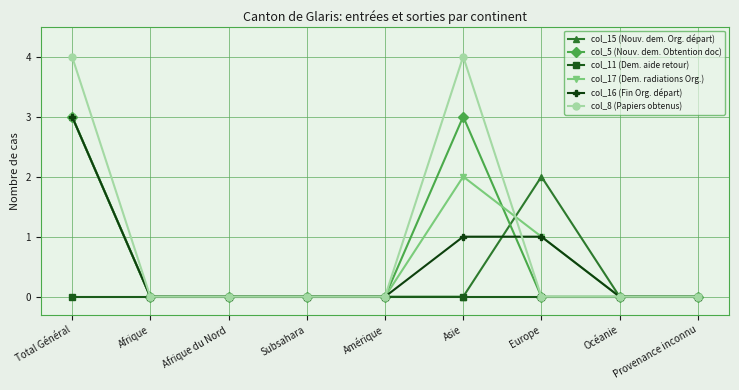

True or false: col_17 (Dem. radiations Org.) has more than 2 points higher than both neighbors.

False